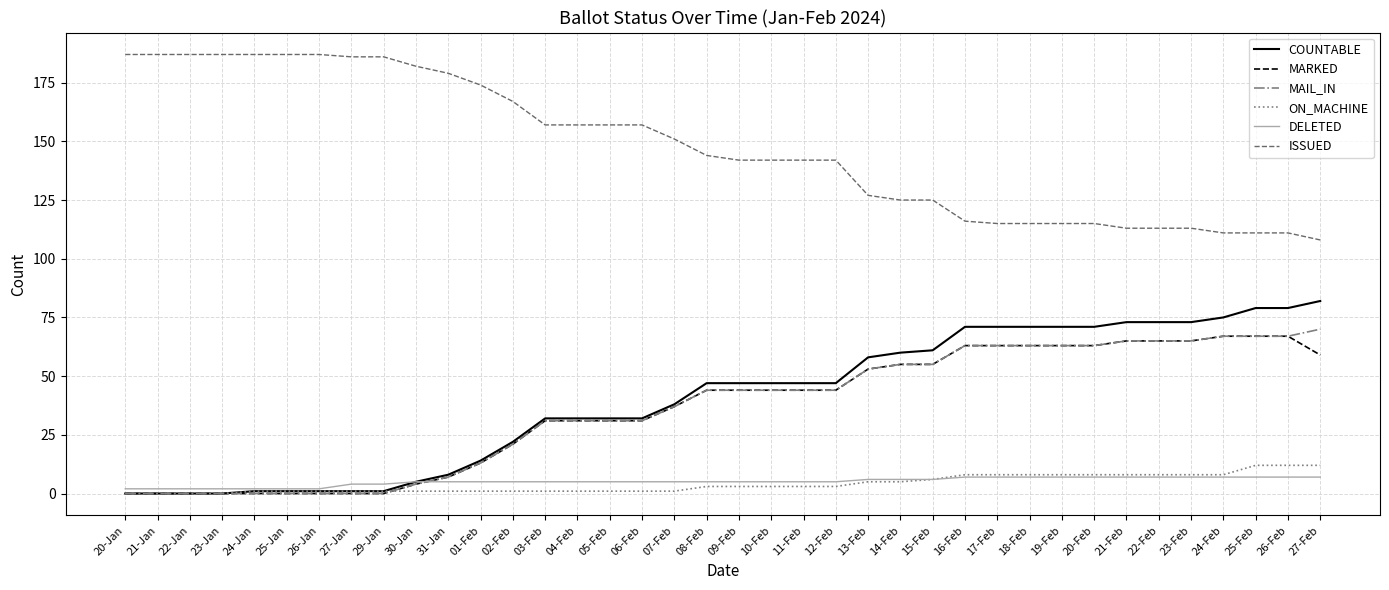

How many distinct data groups are displayed?

6